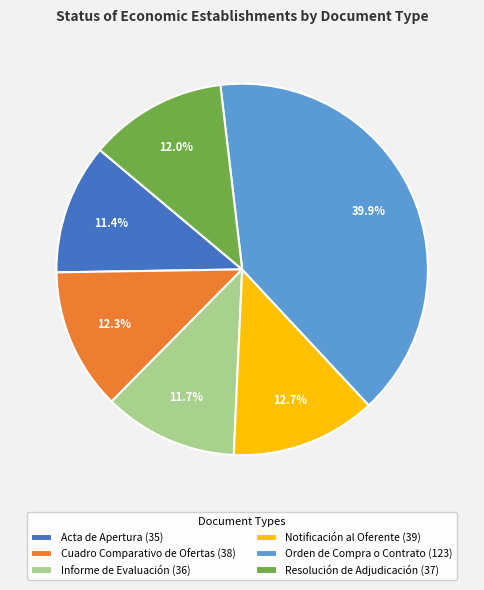

The Informe de Evaluación slice represents 12% of the pie. True or false?

True